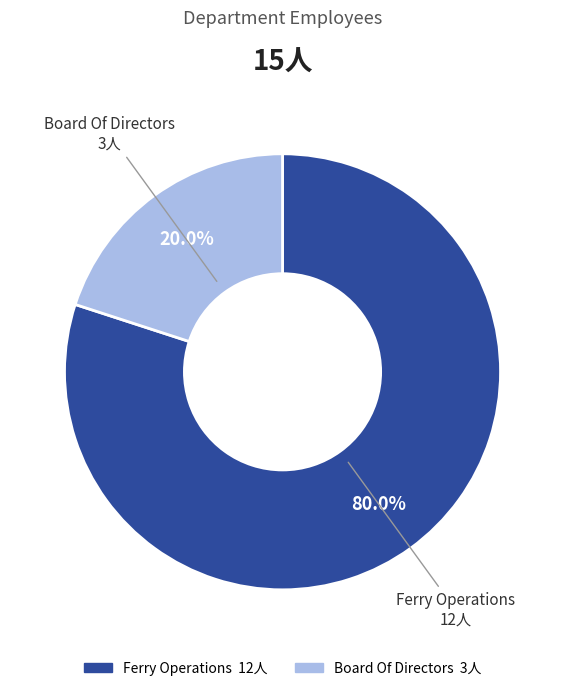

To the nearest percent, what percentage of the pie is Ferry Operations?

80%